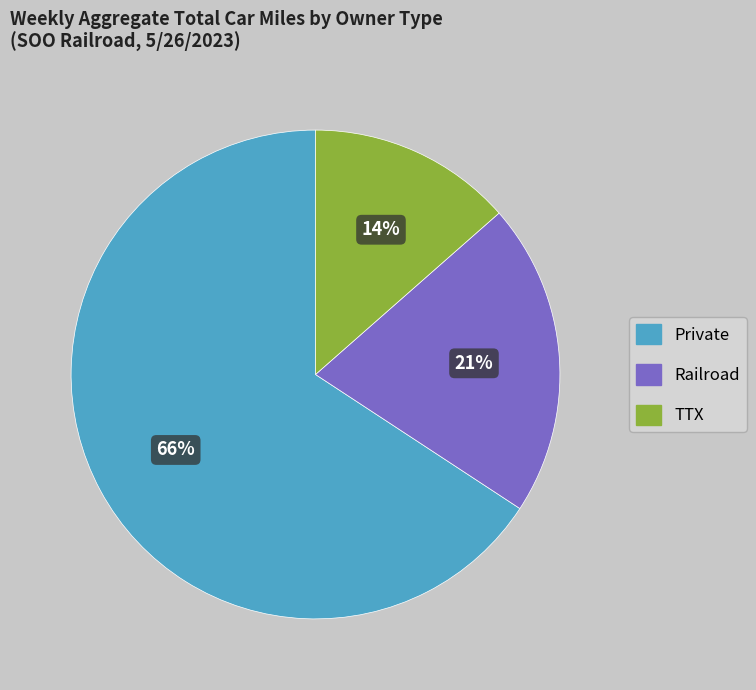

To the nearest percent, what is the average slice percentage?

33%